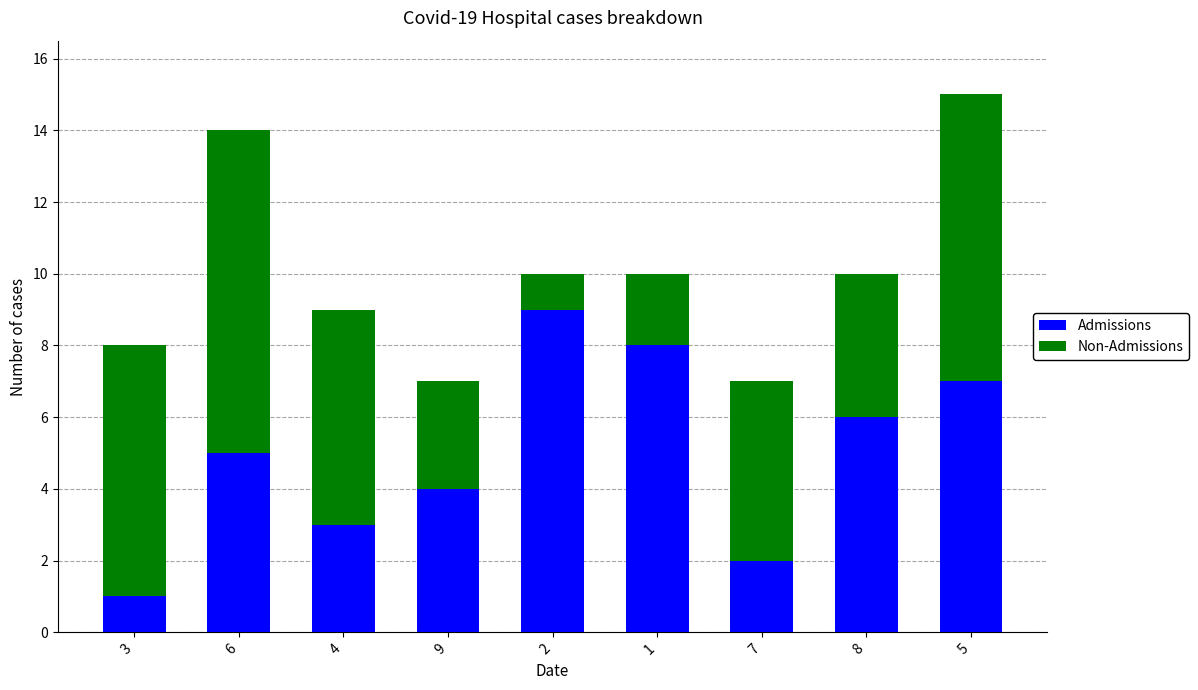

What is the difference between the second highest and second lowest values in the Admissions series?

6